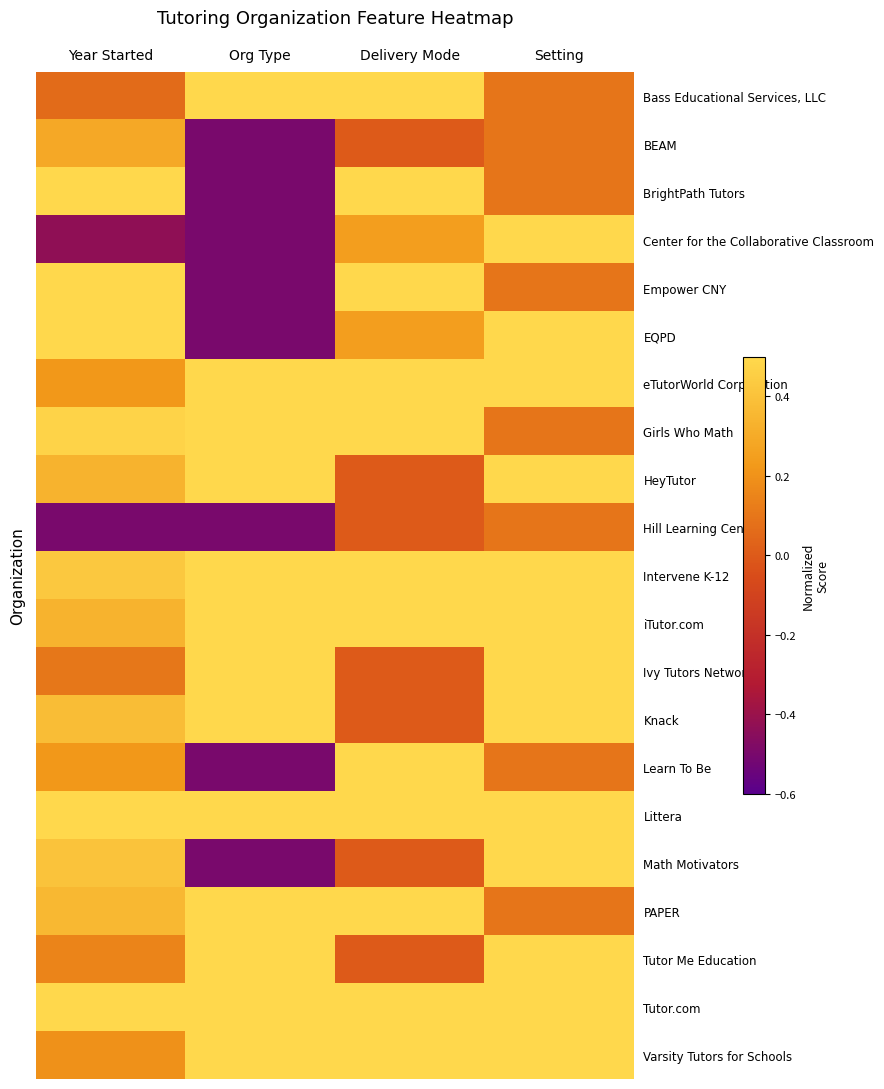

Reading left to right, transcribe all the data shown in this chart.

Bass Educational Services, LLC: Year Started=0.1	Org Type=0.5	Delivery Mode=0.5	Setting=0.1
BEAM: Year Started=0.3	Org Type=-0.5	Delivery Mode=0.0	Setting=0.1
BrightPath Tutors: Year Started=0.5	Org Type=-0.5	Delivery Mode=0.5	Setting=0.1
Center for the Collaborative Classroom: Year Started=-0.4	Org Type=-0.5	Delivery Mode=0.2	Setting=0.5
Empower CNY: Year Started=0.5	Org Type=-0.5	Delivery Mode=0.5	Setting=0.1
EQPD: Year Started=0.5	Org Type=-0.5	Delivery Mode=0.2	Setting=0.5
eTutorWorld Corporation: Year Started=0.2	Org Type=0.5	Delivery Mode=0.5	Setting=0.5
Girls Who Math: Year Started=0.5	Org Type=0.5	Delivery Mode=0.5	Setting=0.1
HeyTutor: Year Started=0.3	Org Type=0.5	Delivery Mode=0.0	Setting=0.5
Hill Learning Center: Year Started=-0.5	Org Type=-0.5	Delivery Mode=0.0	Setting=0.1
Intervene K-12: Year Started=0.4	Org Type=0.5	Delivery Mode=0.5	Setting=0.5
iTutor.com: Year Started=0.3	Org Type=0.5	Delivery Mode=0.5	Setting=0.5
Ivy Tutors Network: Year Started=0.1	Org Type=0.5	Delivery Mode=0.0	Setting=0.5
Knack: Year Started=0.4	Org Type=0.5	Delivery Mode=0.0	Setting=0.5
Learn To Be: Year Started=0.2	Org Type=-0.5	Delivery Mode=0.5	Setting=0.1
Littera: Year Started=0.5	Org Type=0.5	Delivery Mode=0.5	Setting=0.5
Math Motivators: Year Started=0.4	Org Type=-0.5	Delivery Mode=0.0	Setting=0.5
PAPER: Year Started=0.4	Org Type=0.5	Delivery Mode=0.5	Setting=0.1
Tutor Me Education: Year Started=0.2	Org Type=0.5	Delivery Mode=0.0	Setting=0.5
Tutor.com: Year Started=0.5	Org Type=0.5	Delivery Mode=0.5	Setting=0.5
Varsity Tutors for Schools: Year Started=0.2	Org Type=0.5	Delivery Mode=0.5	Setting=0.5